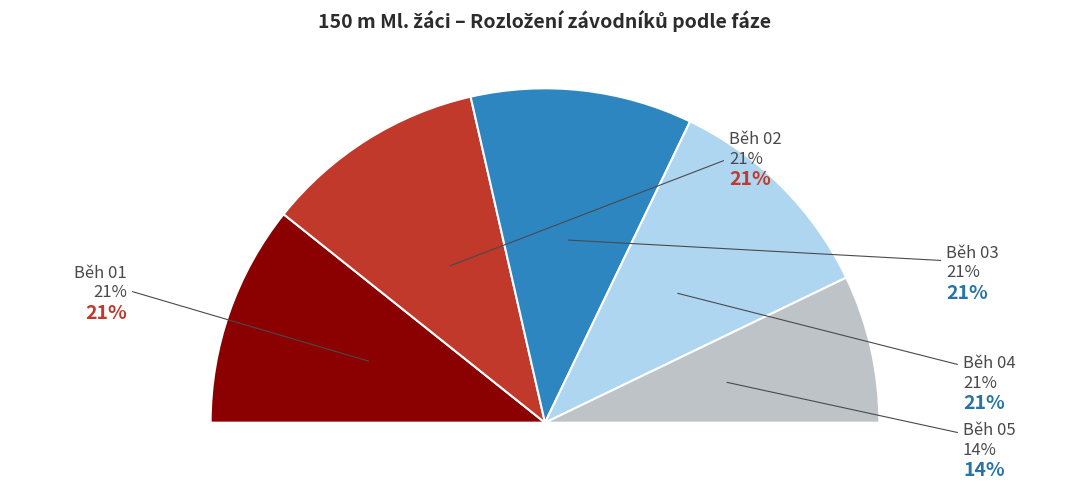

Does any single category account for the majority?

No